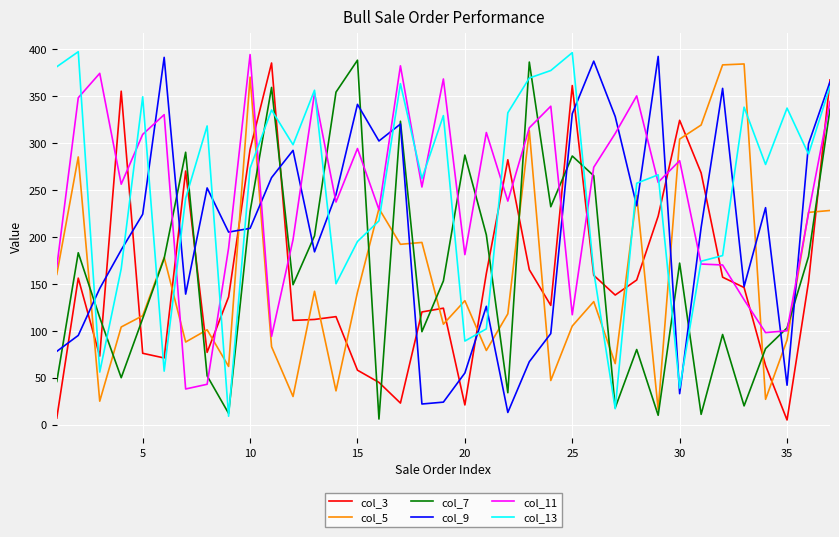

True or false: col_5 and col_13 intersect in this chart.

True